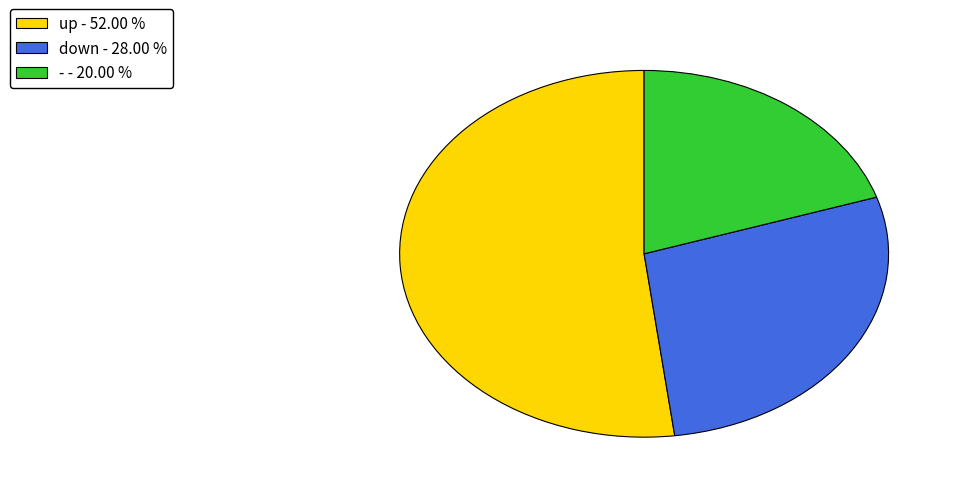

Does any single category account for the majority?

Yes